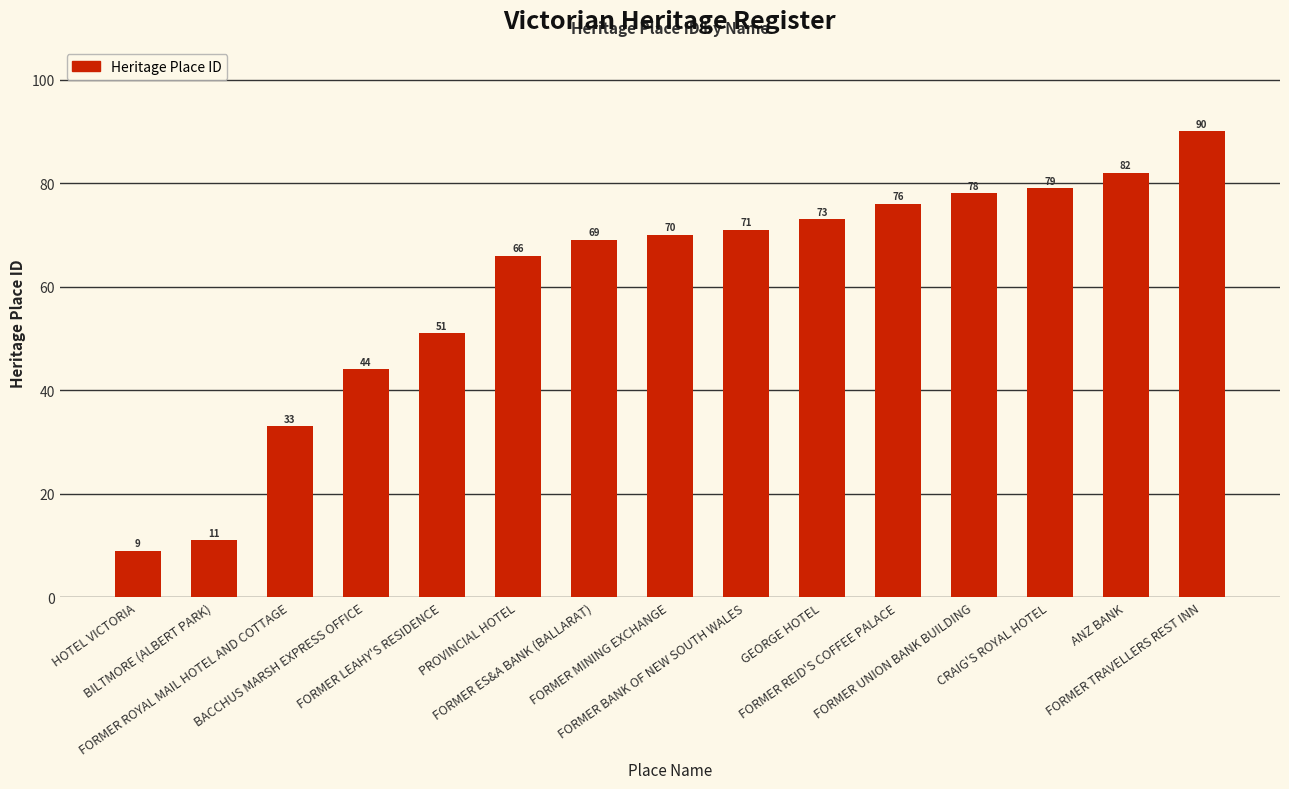

Approximately how many times larger is the value at FORMER BANK OF NEW SOUTH WALES compared to FORMER REID'S COFFEE PALACE?

0.9